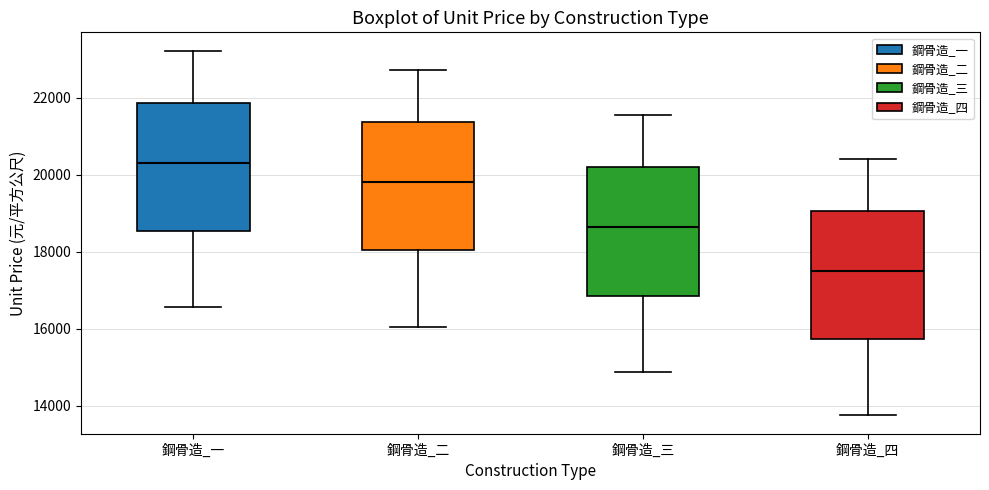

Reading left to right, transcribe this box plot: for each box, give where its median line is, the range the box spans, and where its two whiskers end, as read against the y-axis. The values are not printed on the chart, so give them approximately, as read against the axis.

鋼骨造_一: median 20400, box 18600 to 21800, whiskers 16600 to 23200
鋼骨造_二: median 19800, box 18000 to 21400, whiskers 16000 to 22800
鋼骨造_三: median 18600, box 16800 to 20200, whiskers 14800 to 21600
鋼骨造_四: median 17600, box 15800 to 19000, whiskers 13800 to 20400